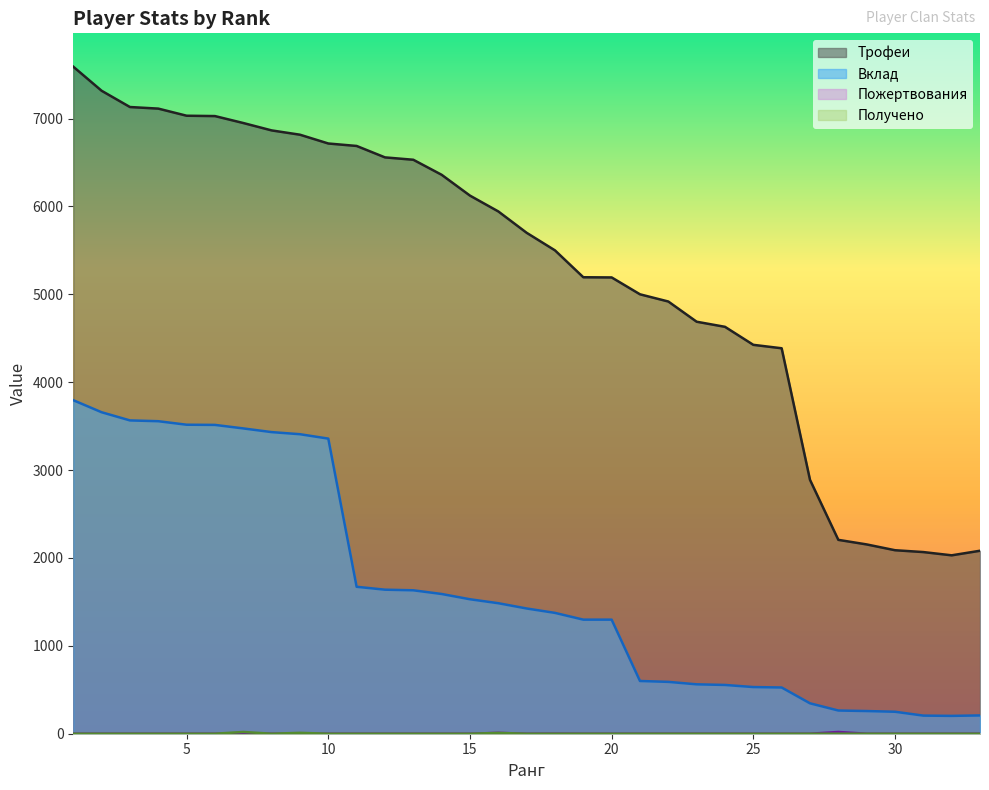

Between 10 and 32, which series saw the biggest shift?

Трофеи